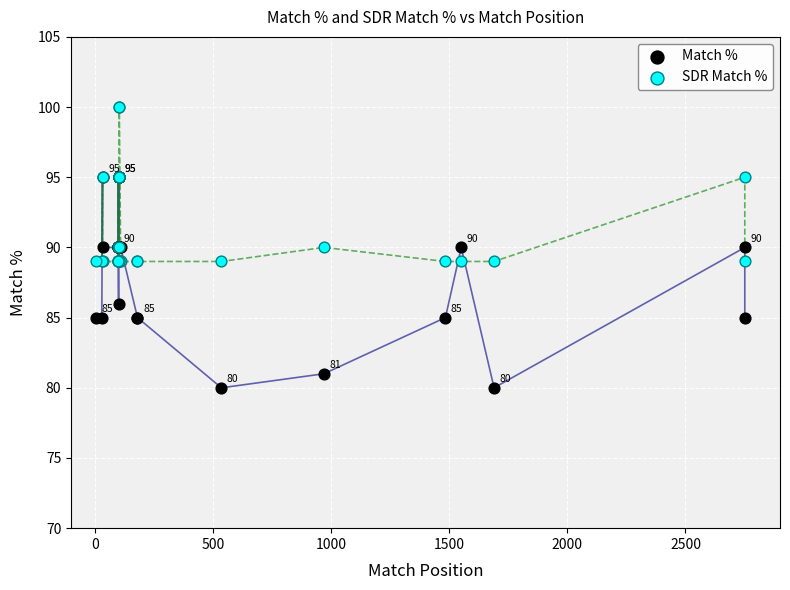

In the Match % series, what Y value is closest to 87?

86